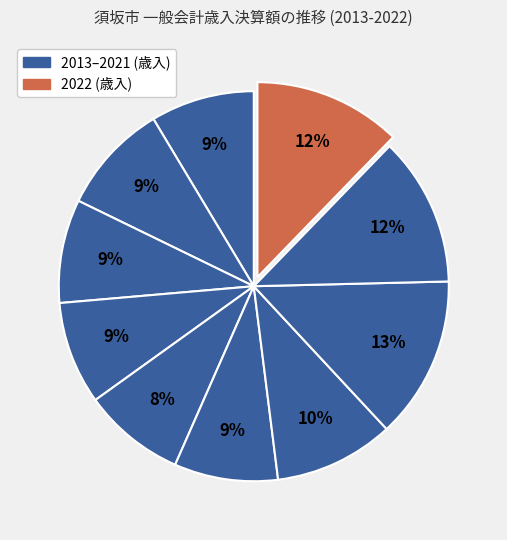

Count the number of slices in the pie.

10